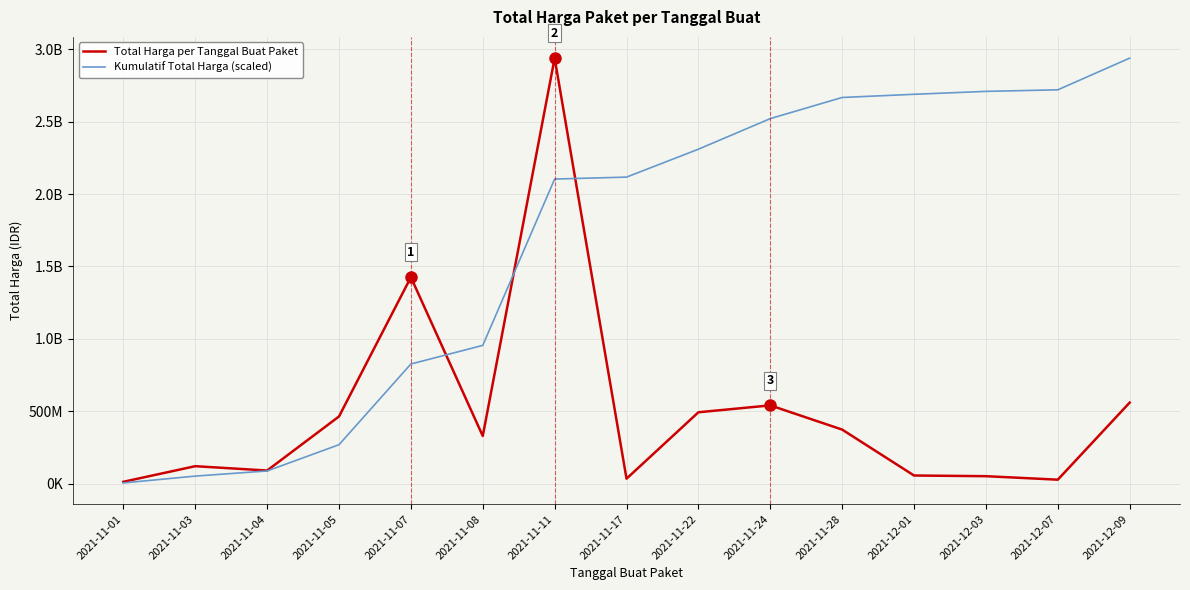

Is this an area chart (filled region under the line)?

No